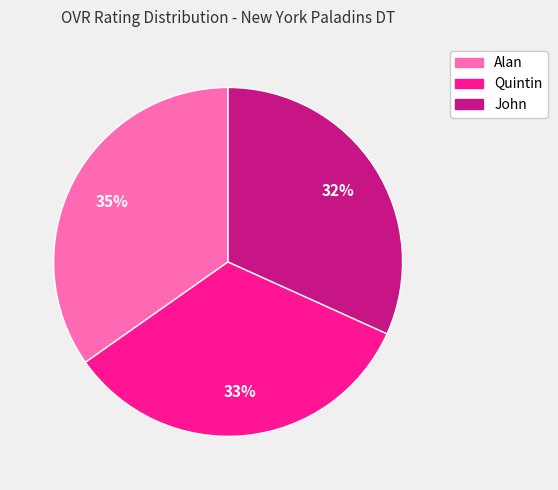

Is it true that Quintin is 42% of the pie?

False